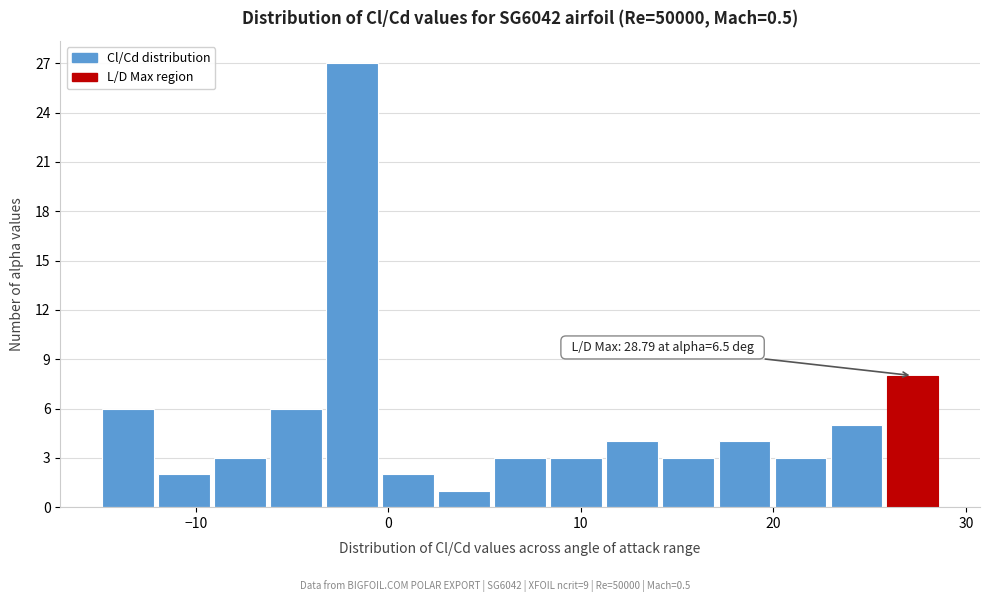

Around what value on the x-axis is the tallest bar? Give the approximate position of its centre, as read against the axis.

-2